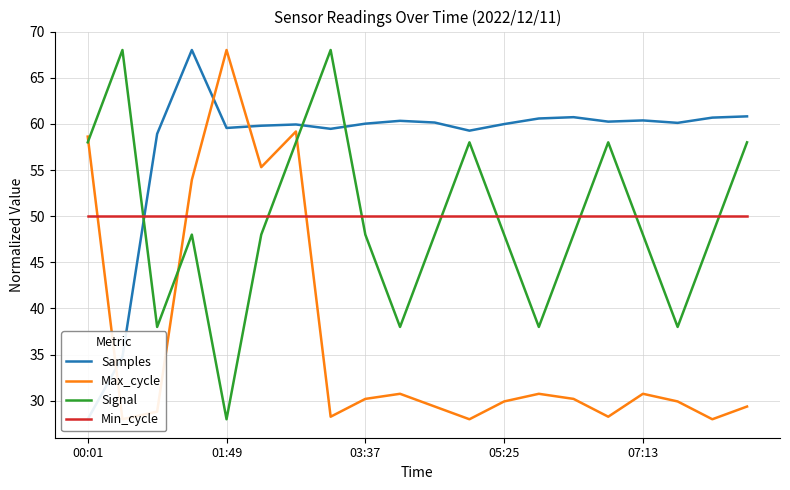

How many lines are shown in the chart?

4